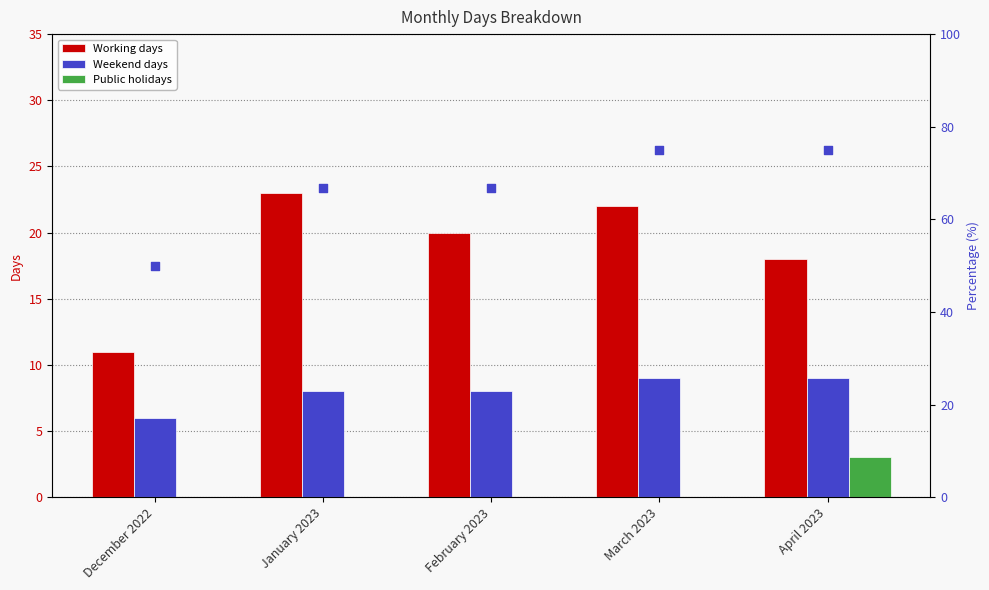

Is the value of Working days at December 2022 greater than the value of Weekend days at March 2023?

Yes